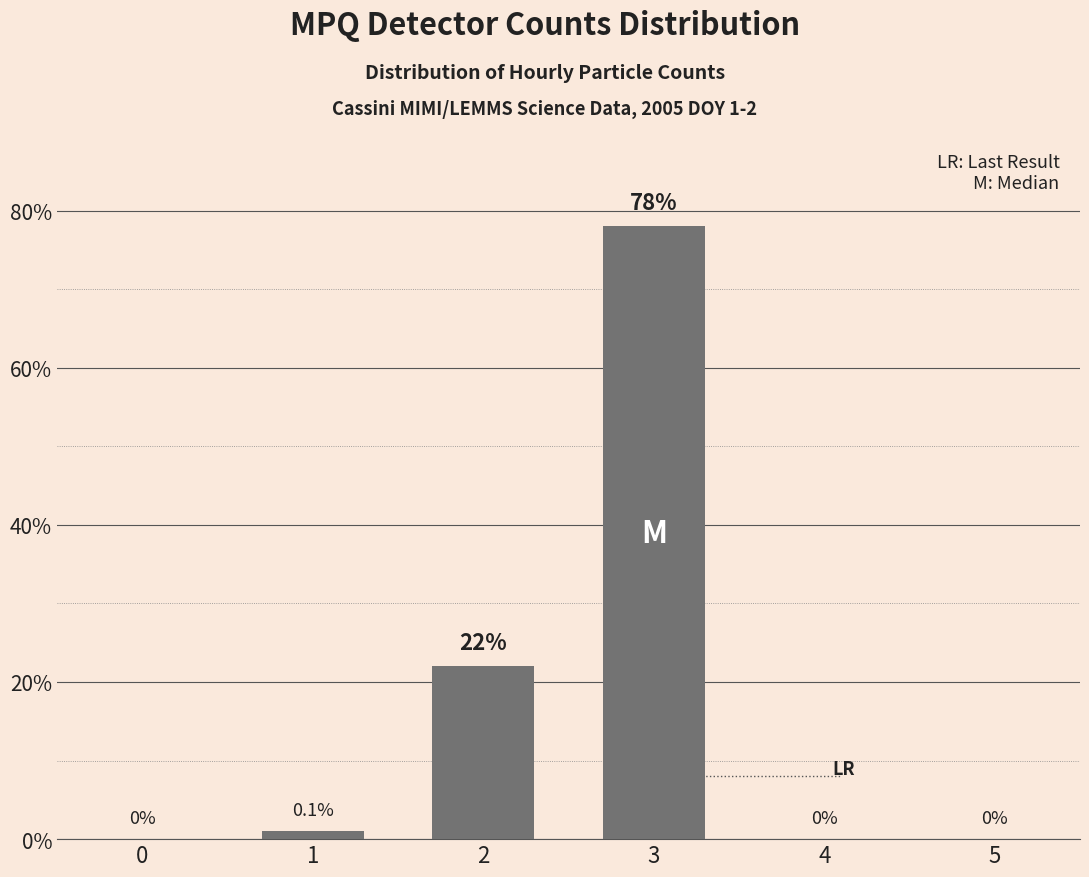

What is the change in value from 3 to 5?

-78